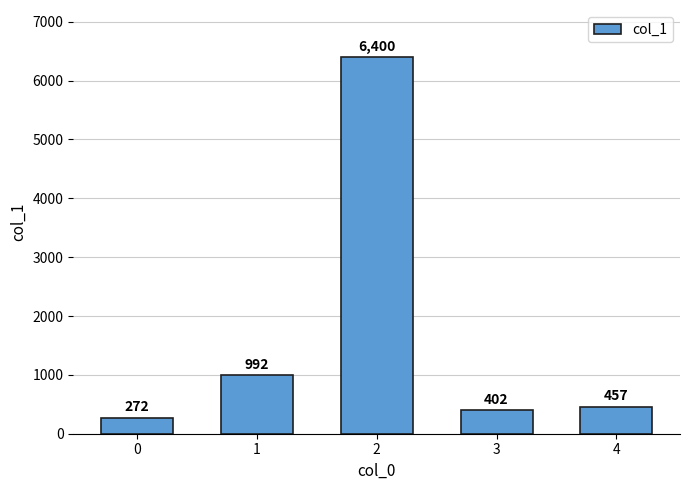

What is the difference between the values at 3 and 2?

5998